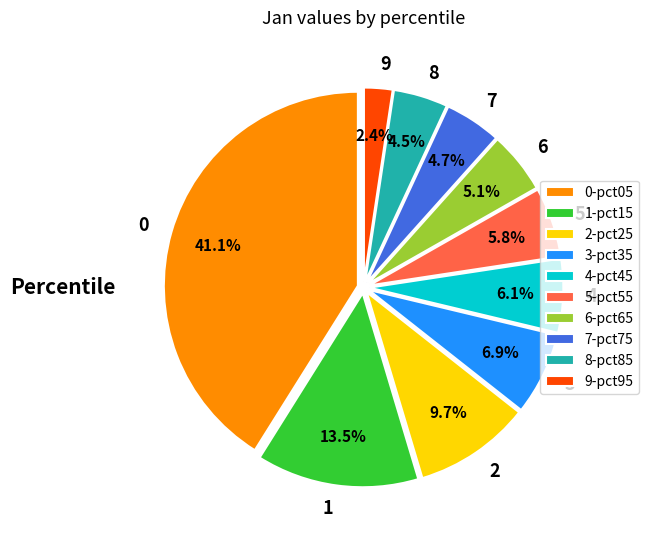

To the nearest percent, what is the difference between the largest and smallest slice percentages?

39%